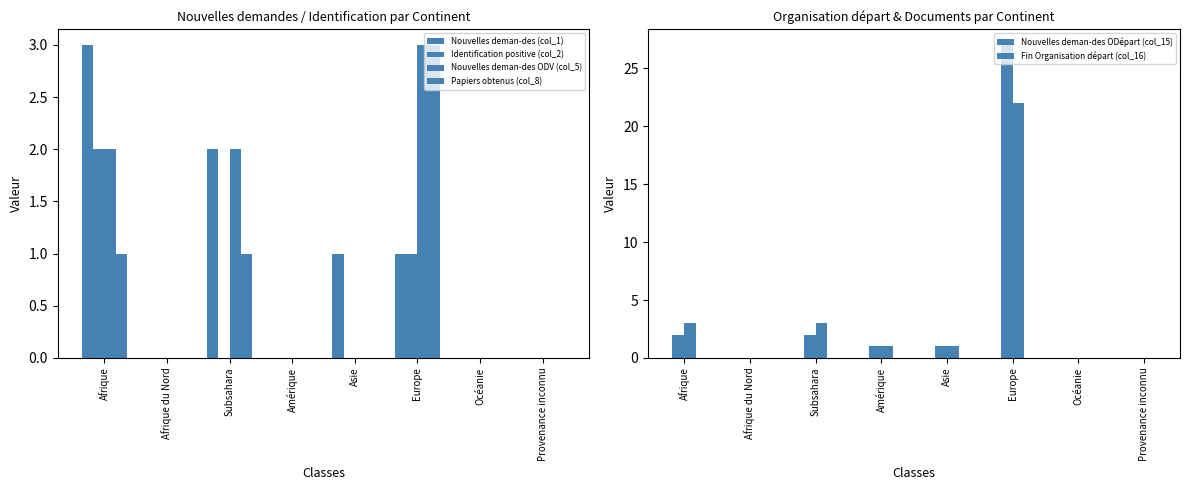

At which category does the chart reach its minimum across all series?

Afrique du Nord